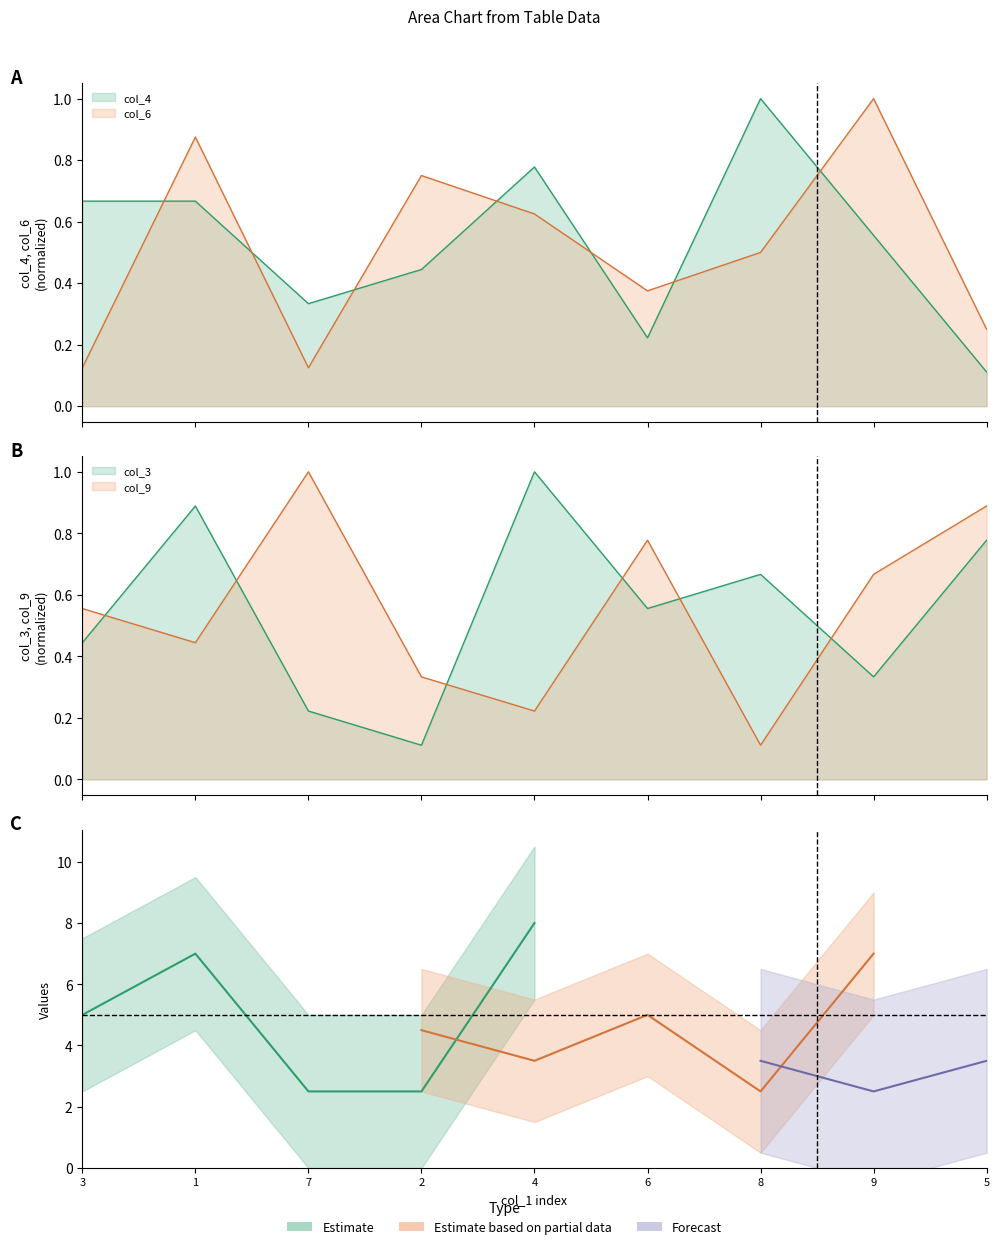

Reading left to right, list all the values displayed in this chart.

col_4: 3=0.7	1=0.7	7=0.3	2=0.4	4=0.8	6=0.2	8=1.0	9=0.6	5=0.1
col_6: 3=0.1	1=0.9	7=0.1	2=0.8	4=0.6	6=0.4	8=0.5	9=1.0	5=0.2
col_3: 3=0.4	1=0.9	7=0.2	2=0.1	4=1.0	6=0.6	8=0.7	9=0.3	5=0.8
col_9: 3=0.6	1=0.4	7=1.0	2=0.3	4=0.2	6=0.8	8=0.1	9=0.7	5=0.9